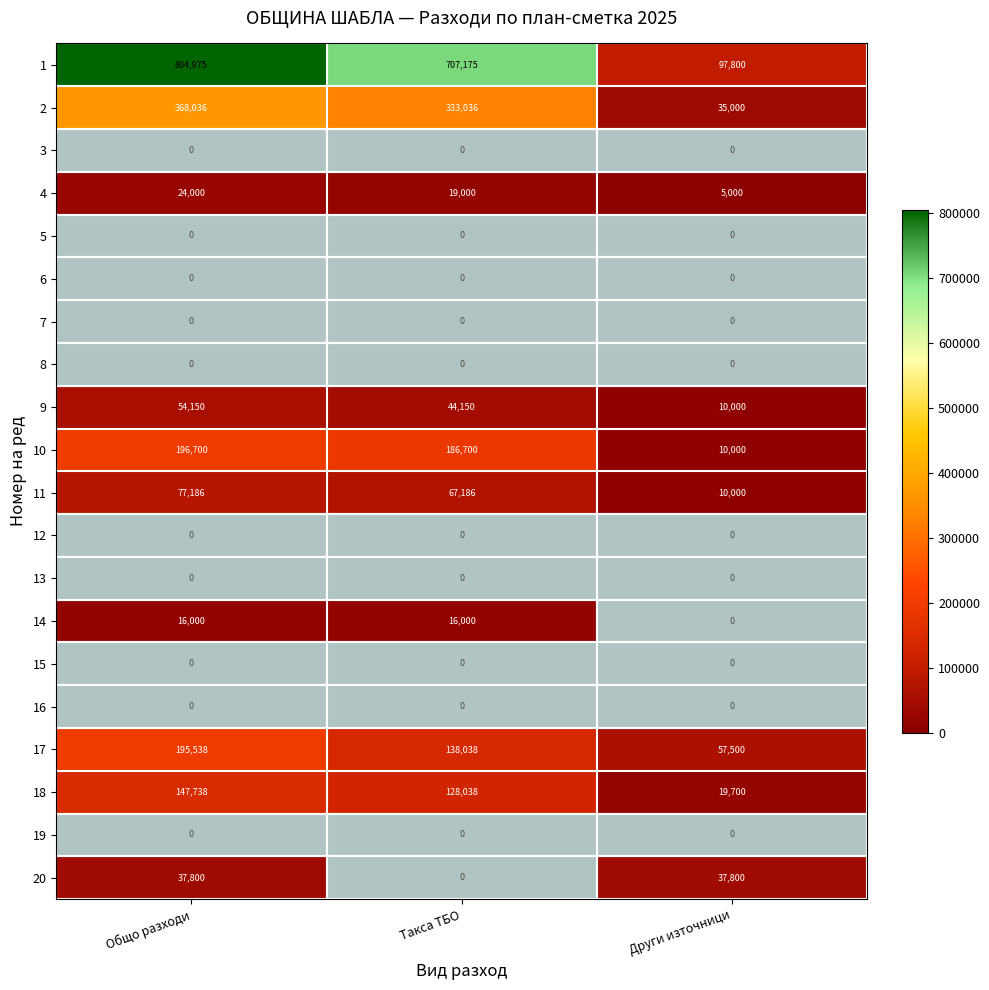

At how many categories does at least one series exceed 145260?

2